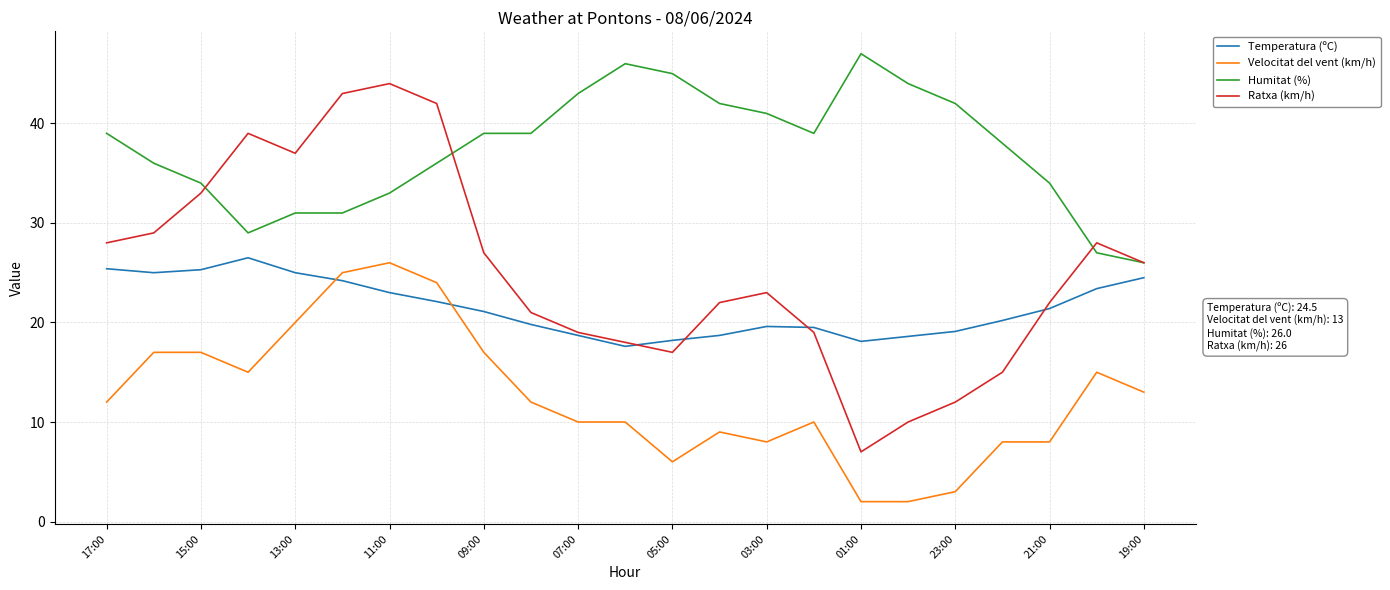

Which series has the largest total across all categories?

Humitat (%)